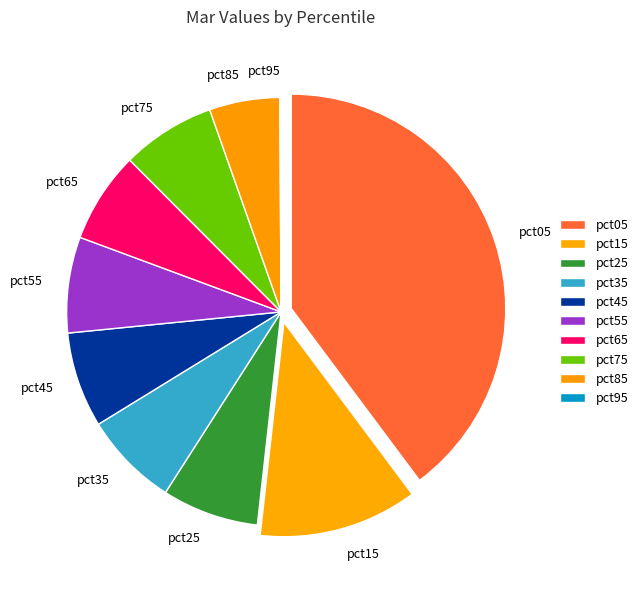

Between pct15 and pct65, which is larger?

pct15